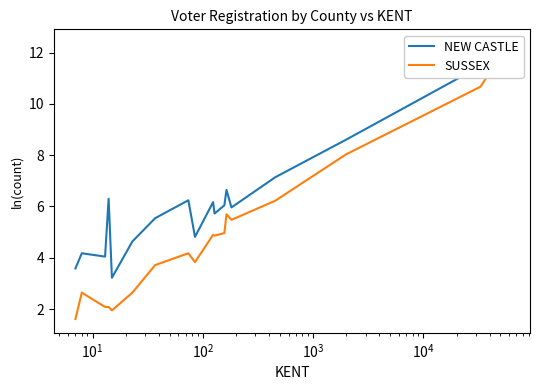

True or false: SUSSEX and NEW CASTLE cross at least once.

False